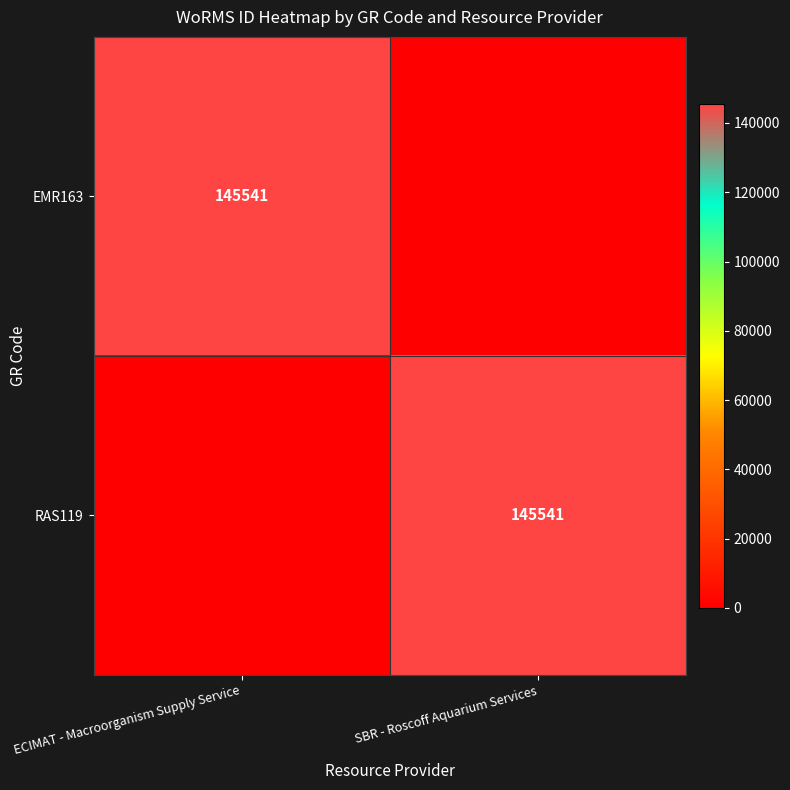

True or false: EMR163 has a value of 94285 at ECIMAT - Macroorganism Supply Service.

False